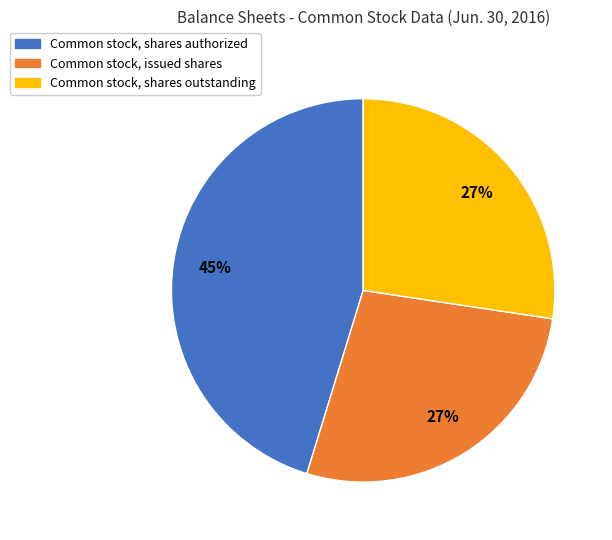

To the nearest percent, what is the difference between the largest and smallest slice percentages?

18%